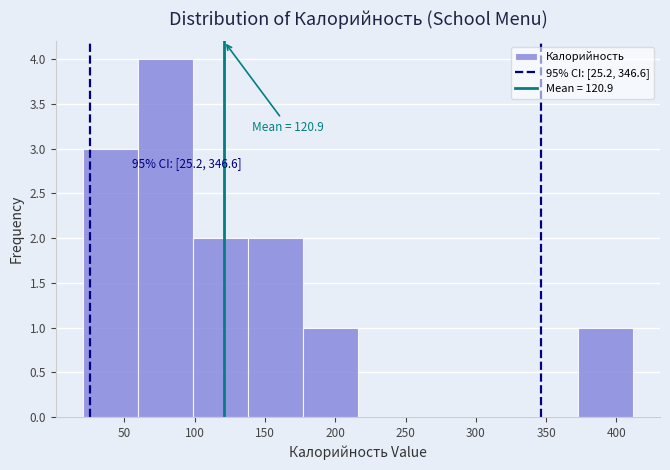

Over which range of the x-axis is the bar tallest?

60 to 100